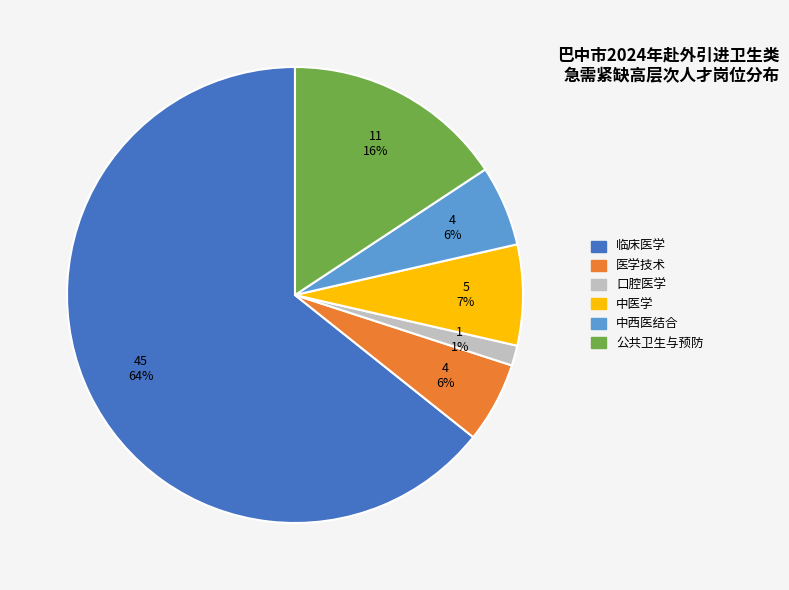

To the nearest percent, what portion does 口腔医学 represent?

1%